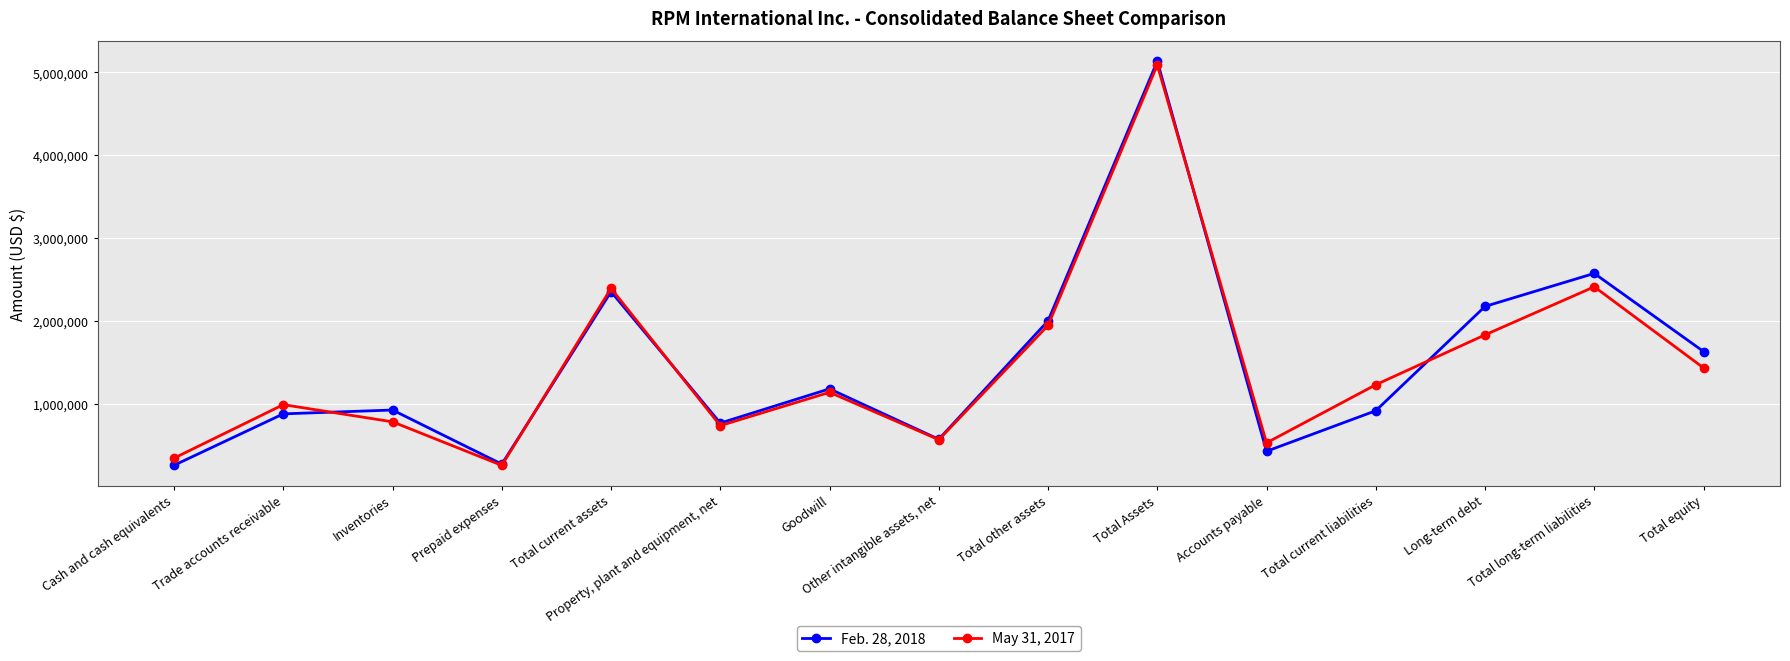

How many lines are shown in the chart?

2